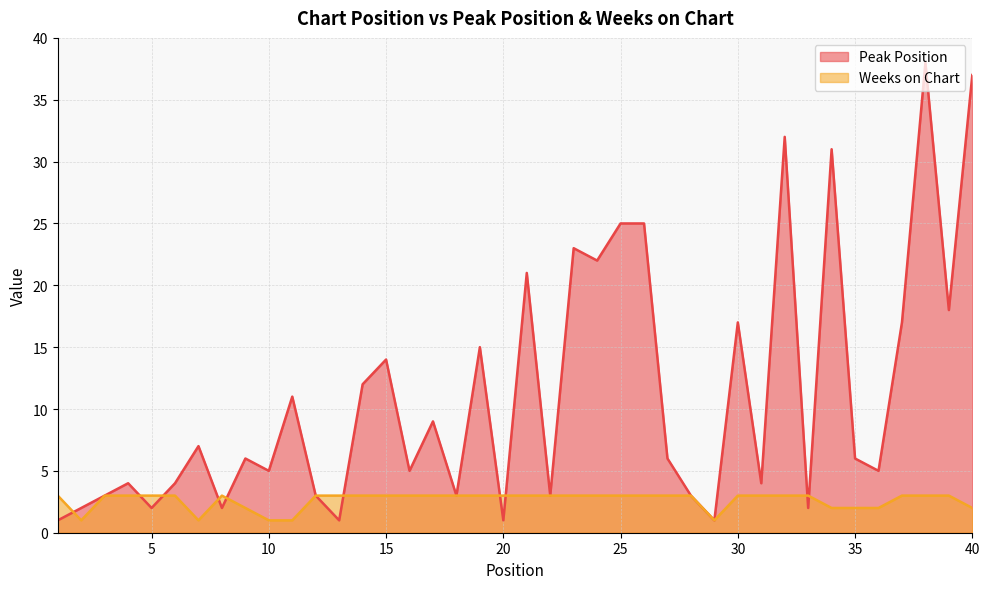

What is the minimum value for Weeks on Chart?

1